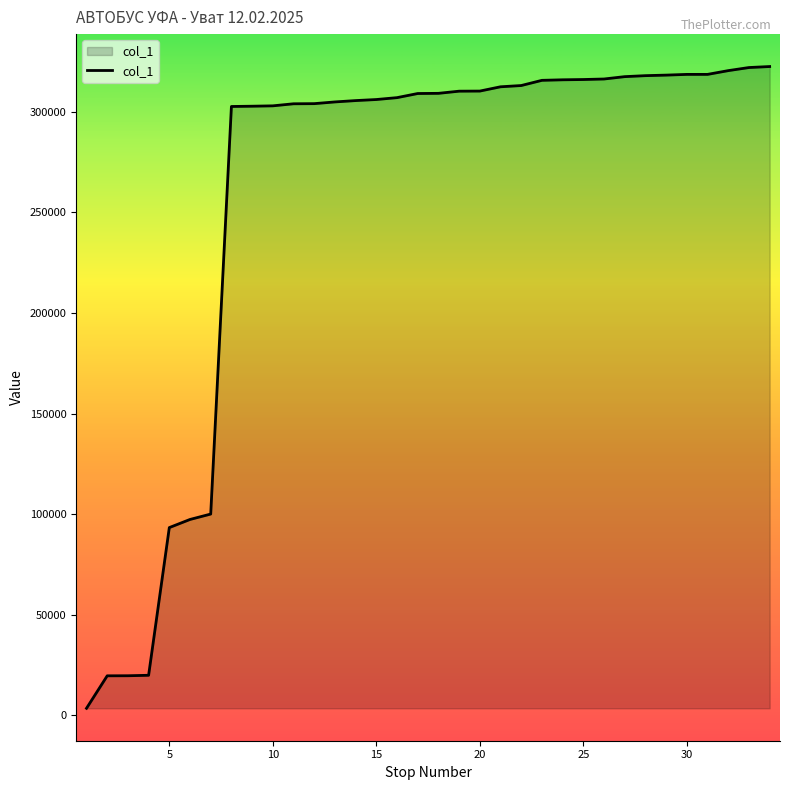

What is the maximum value shown in the chart?

322600